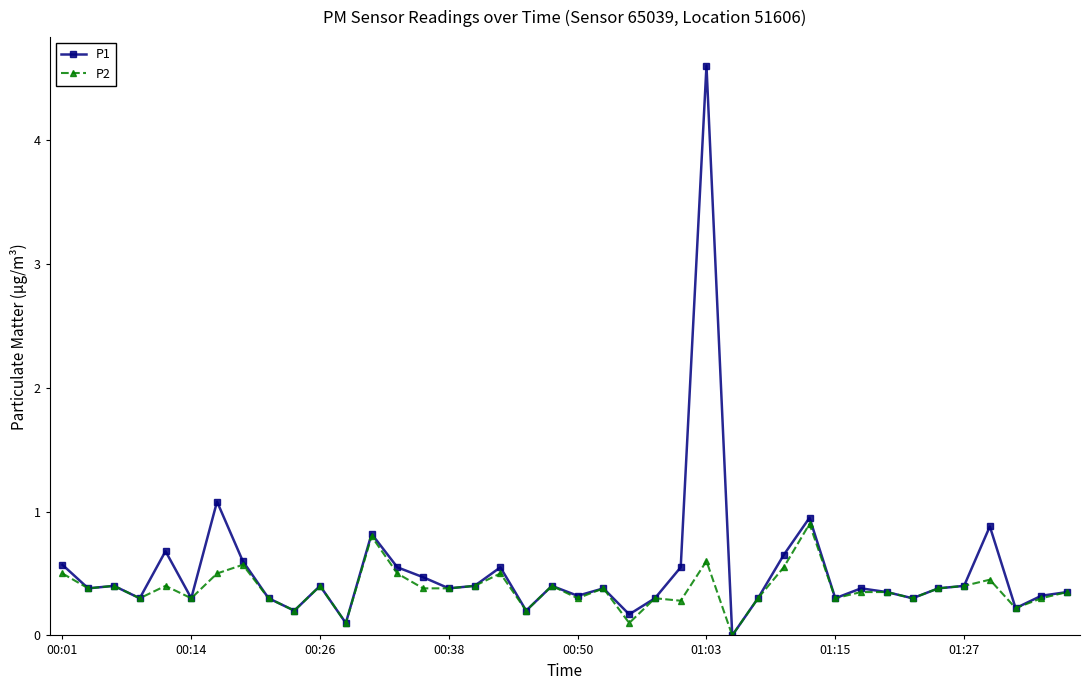

True or false: P2 has more than 0 points higher than both neighbors.

True